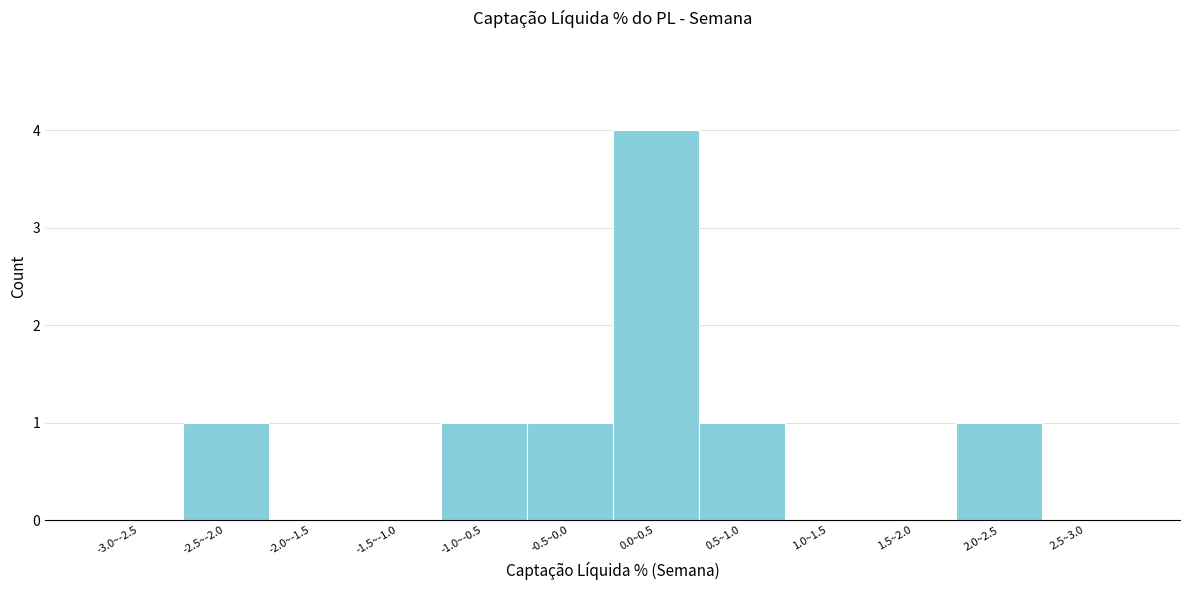

Reading left to right, extract all data points from this chart.

-3.0~-2.5=0	-2.5~-2.0=1	-2.0~-1.5=0	-1.5~-1.0=0	-1.0~-0.5=1	-0.5~0.0=1	0.0~0.5=4	0.5~1.0=1	1.0~1.5=0	1.5~2.0=0	2.0~2.5=1	2.5~3.0=0